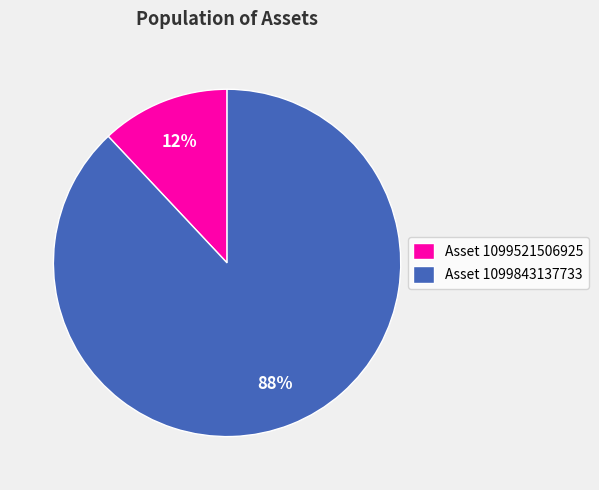

How many segments does this pie chart have?

2